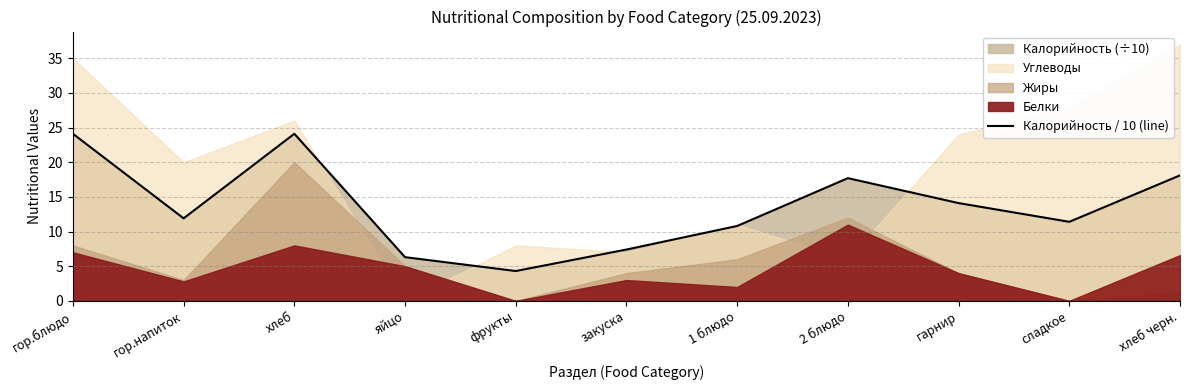

Is it true that the value at хлеб черн. is 8.1?

False